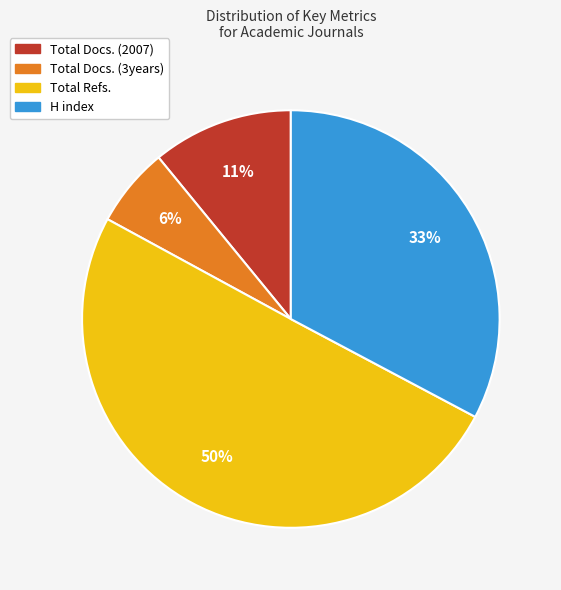

How many segments does this pie chart have?

4